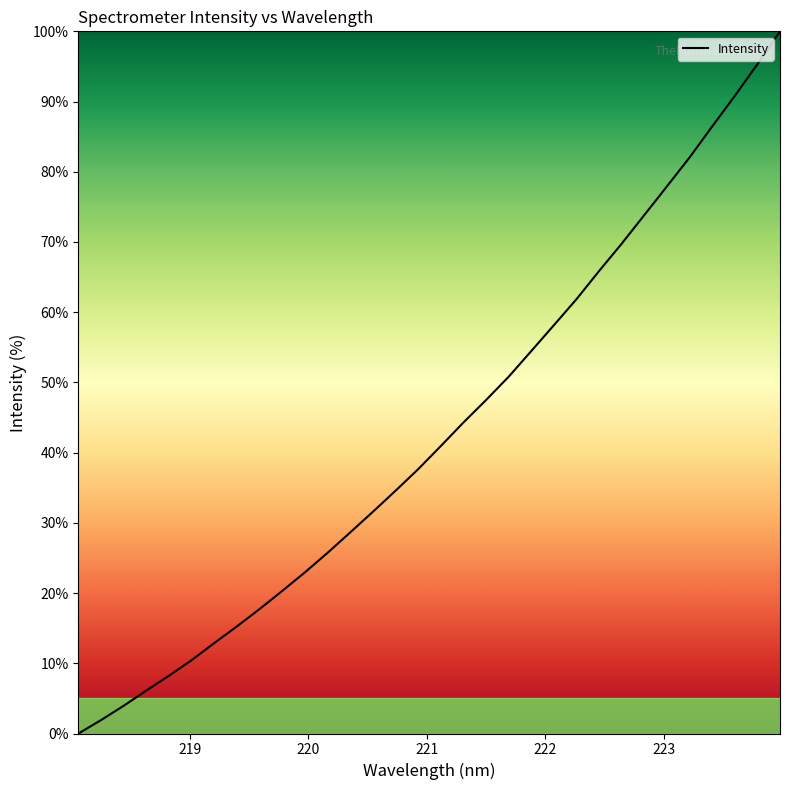

What is the difference between the maximum and minimum values?

100.0